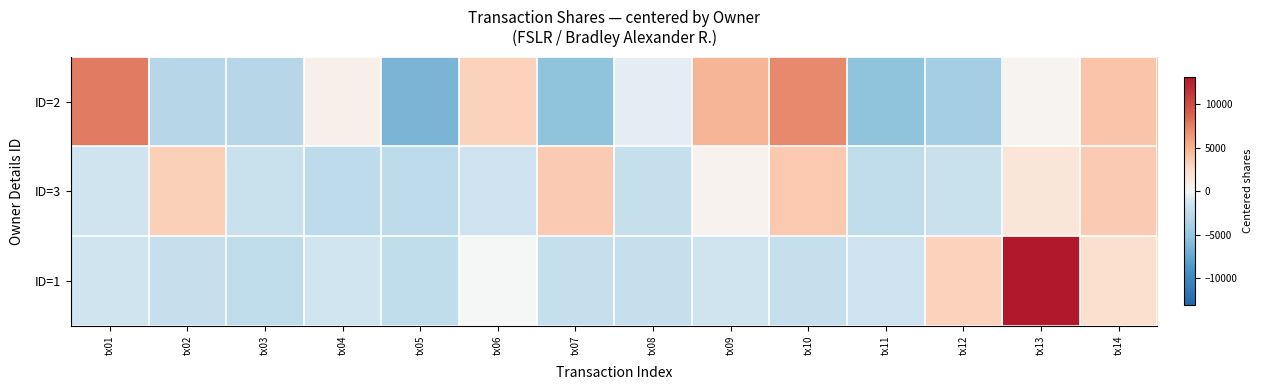

Rank the series at tx01 from highest to lowest value.

ID=2, ID=3, ID=1